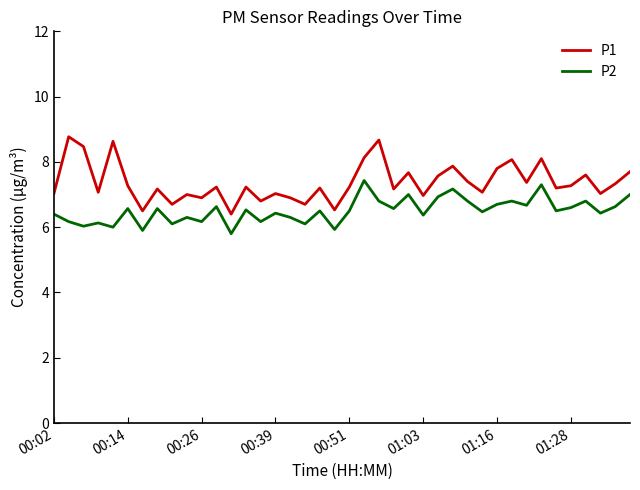

What is the difference between the maximum and minimum values in the P2 series?

1.6